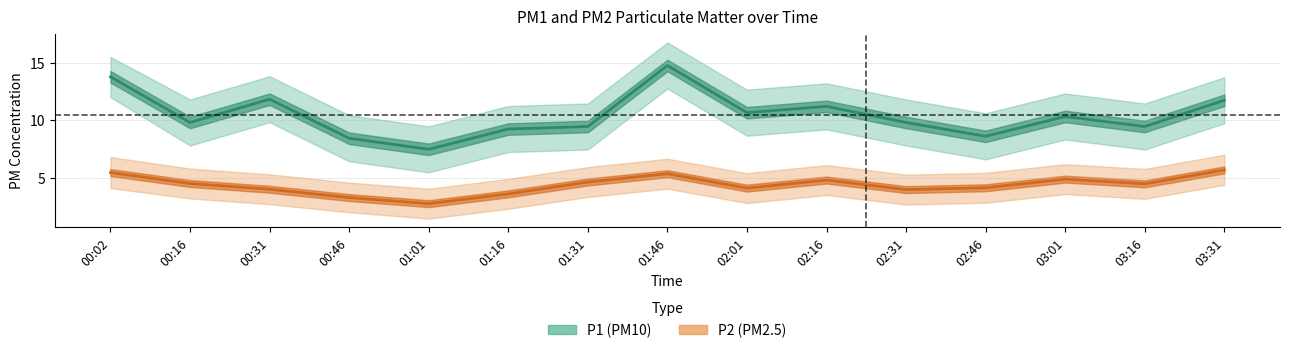

What is the sum of all P1_lower values?

126.7